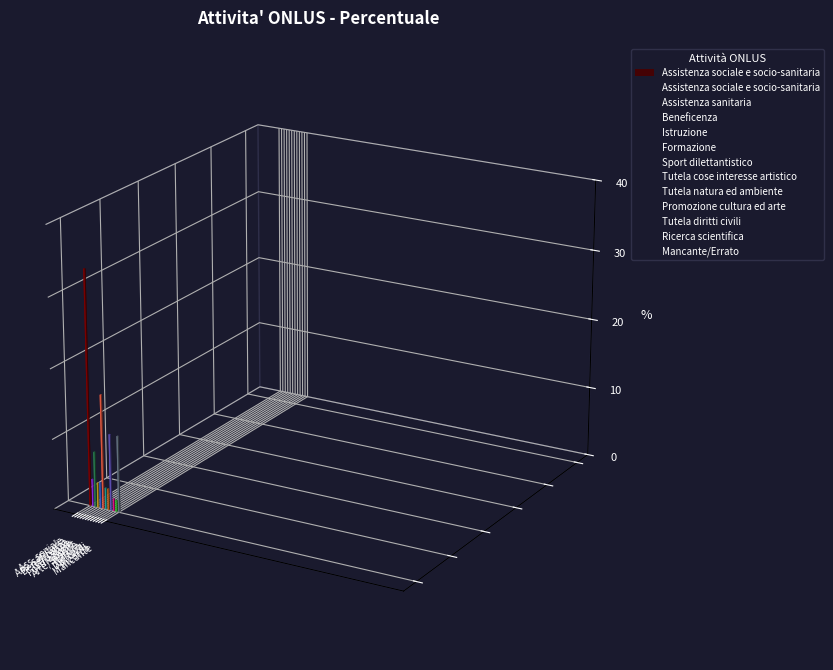

Which category has the highest value across all series?

Assistenza sociale e socio-sanitaria